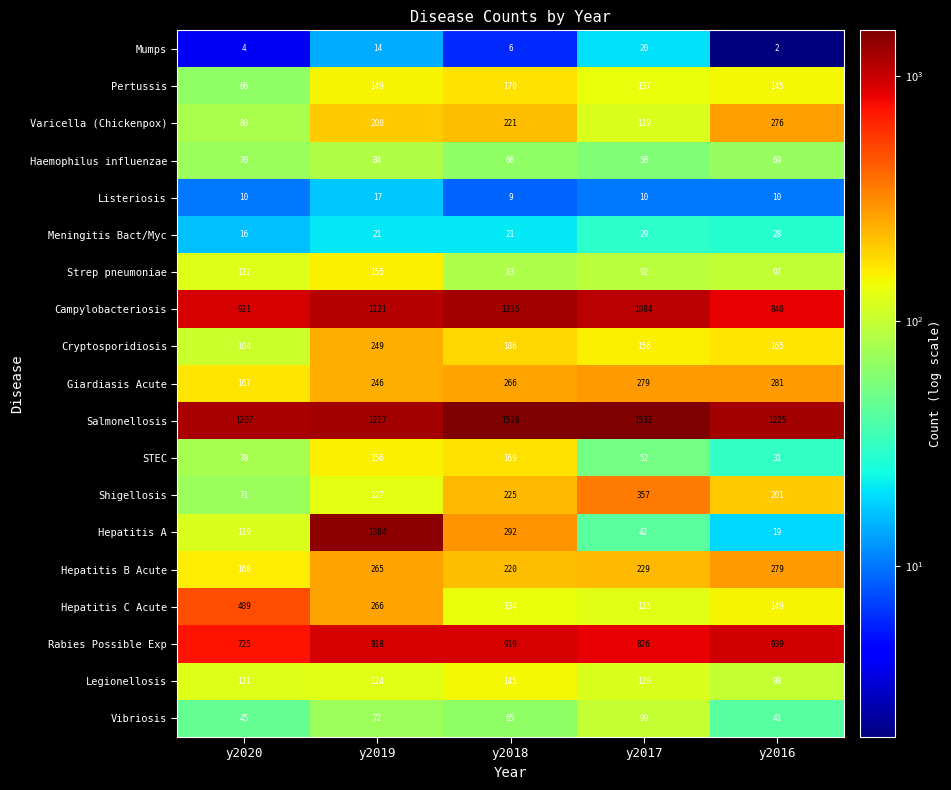

Which series has the largest total across all categories?

Salmonellosis